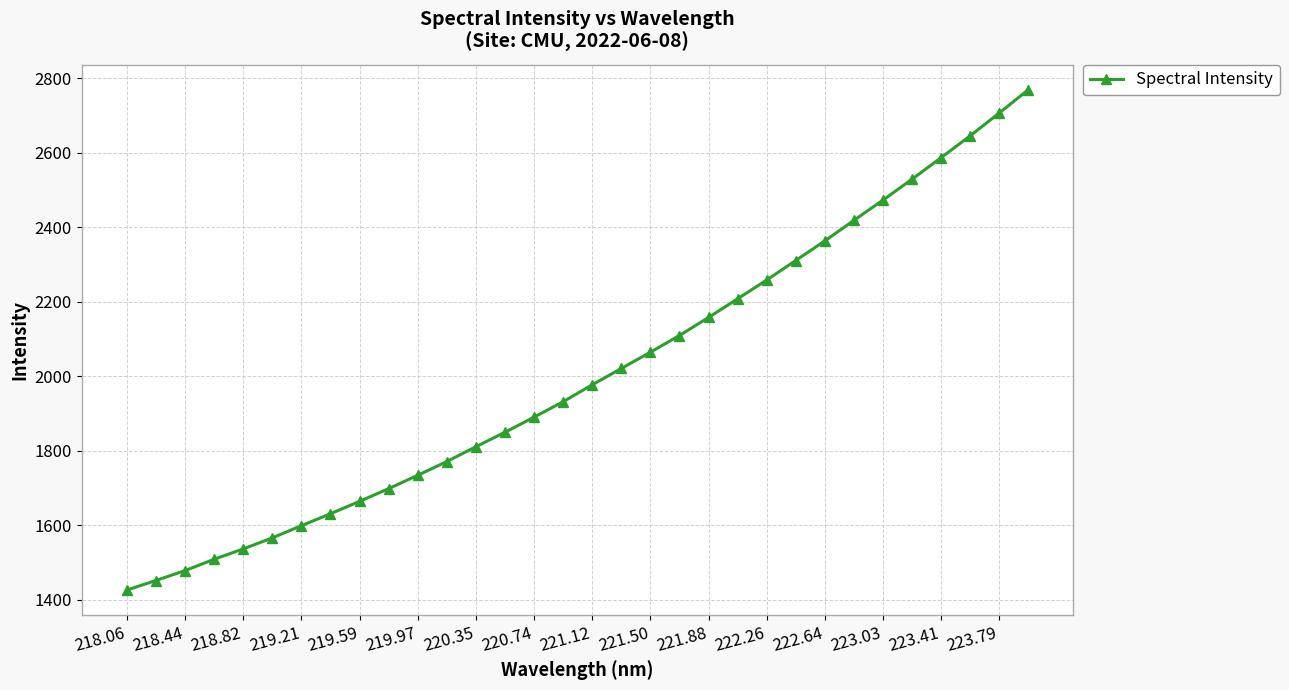

True or false: the data has more than 1 interior local peaks.

False